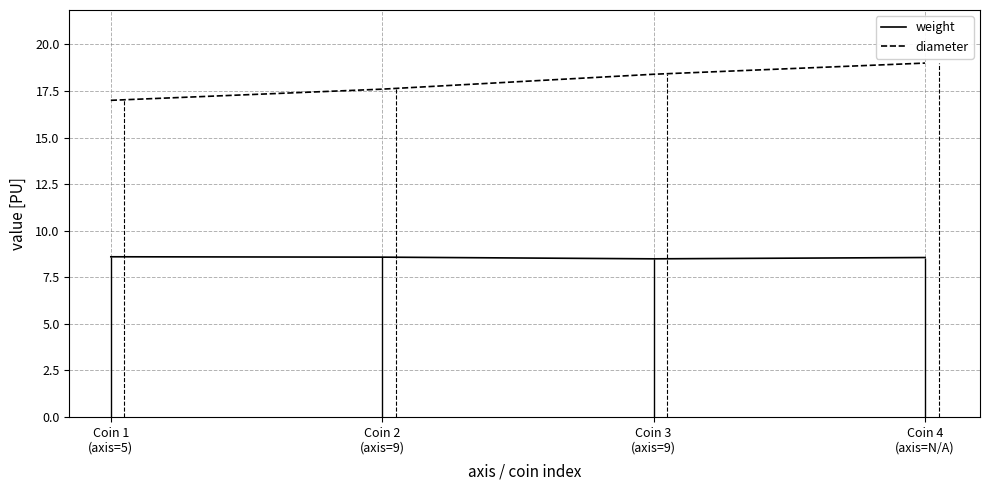

How many lines are shown in the chart?

2